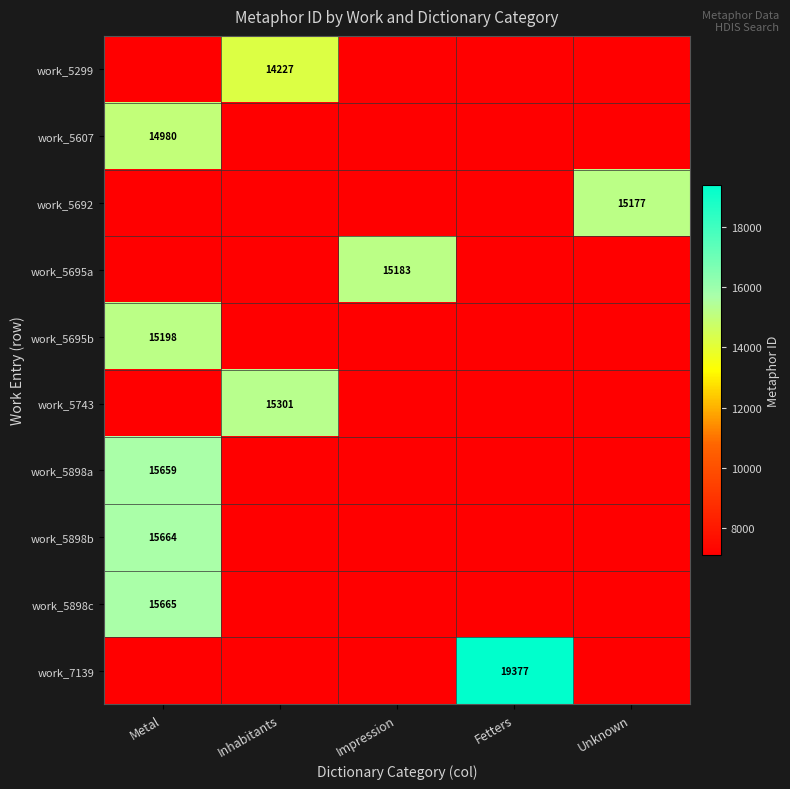

The value of work_7139 at Fetters is 30493.4. True or false?

False